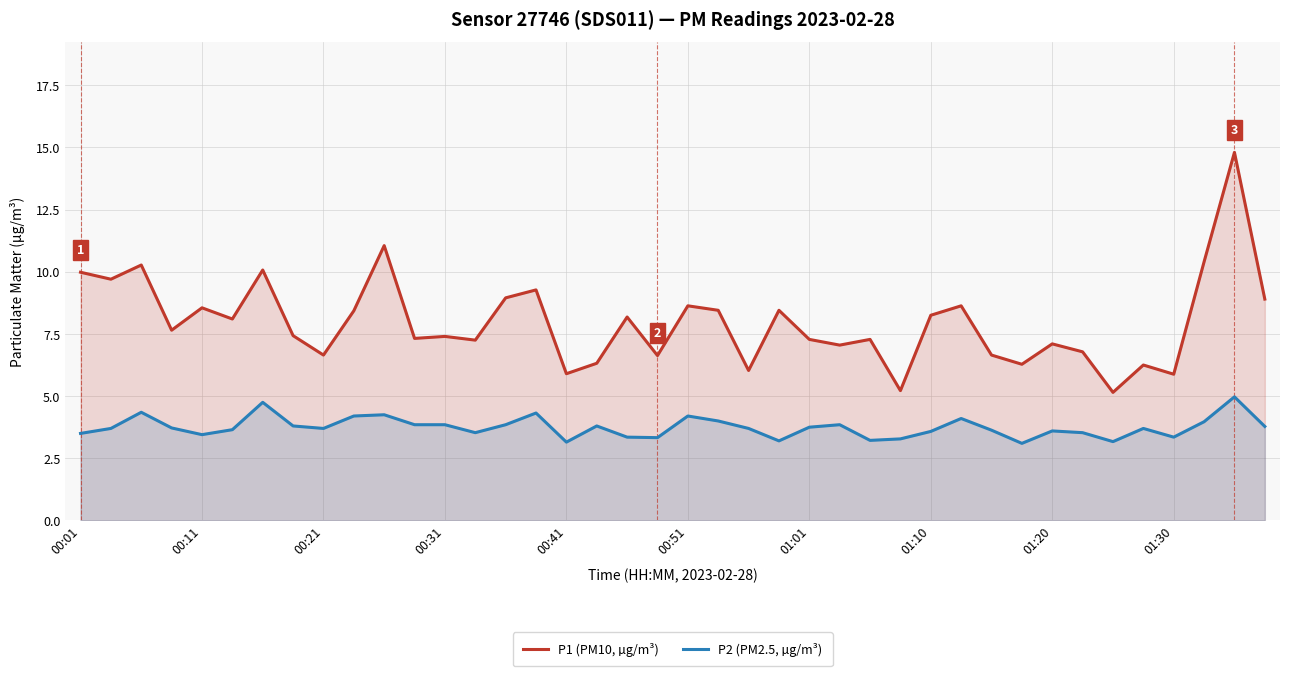

Which series has the widest spread of values?

P1 (PM10, µg/m³)